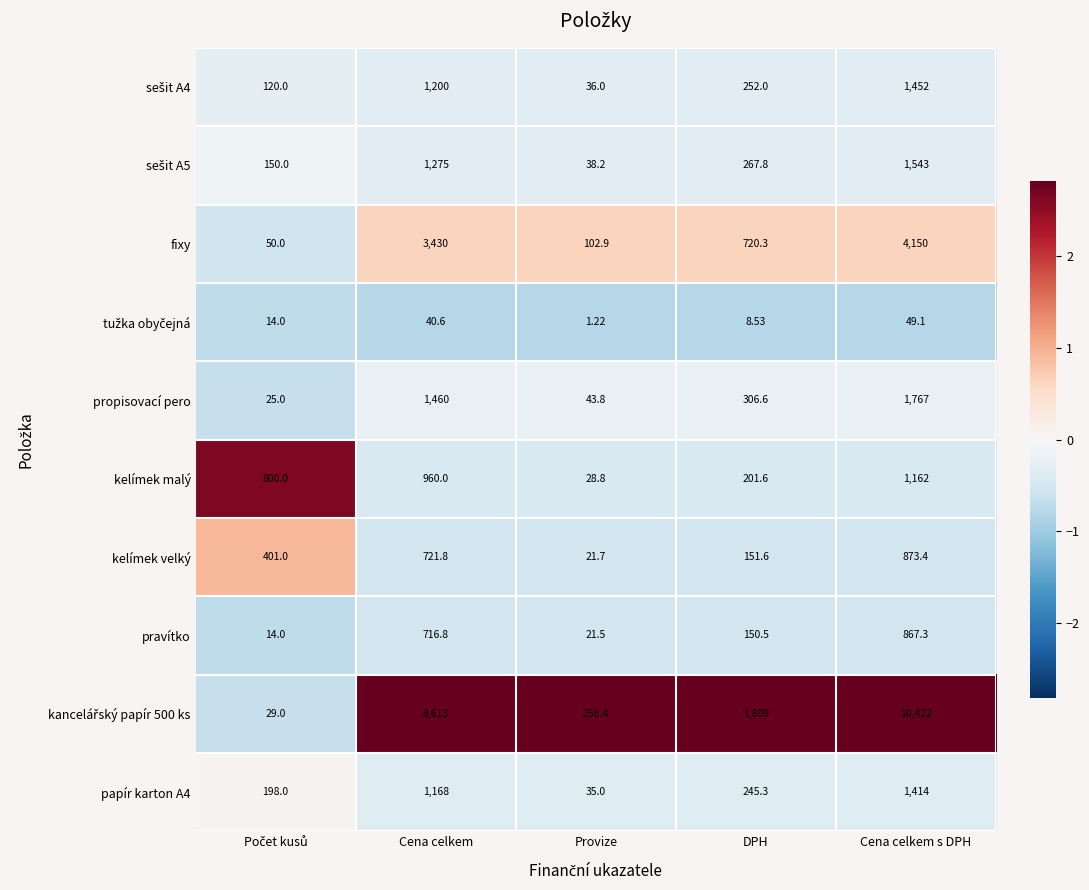

What is the difference between the highest and lowest values at Cena celkem s DPH?

10372.9